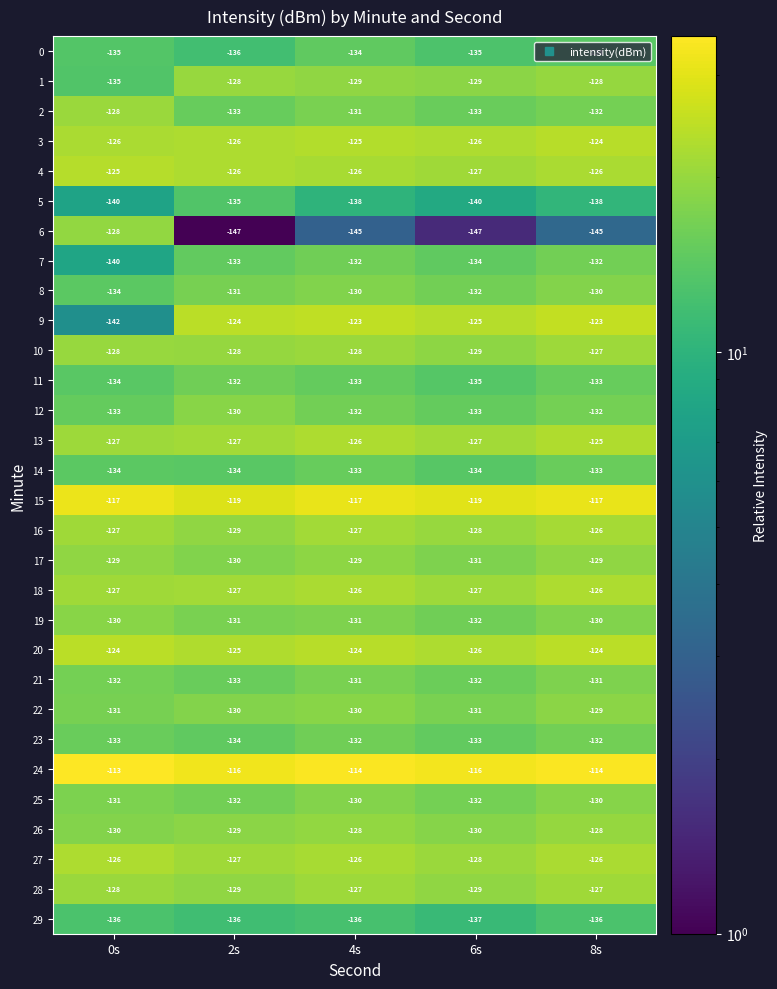

Which series changed the most between 0s and 4s?

9